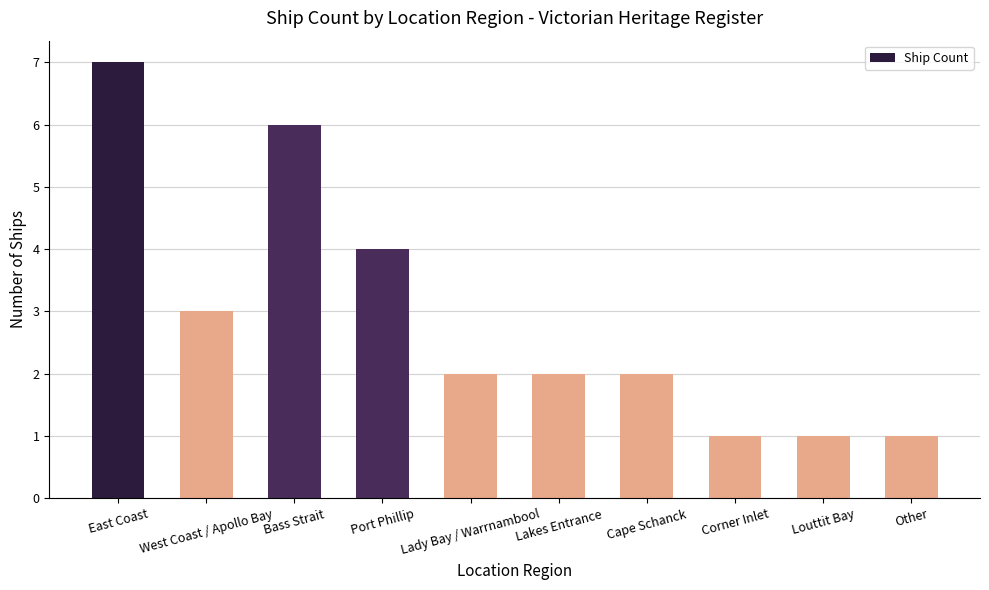

At which category does the chart reach its peak across all series?

East Coast